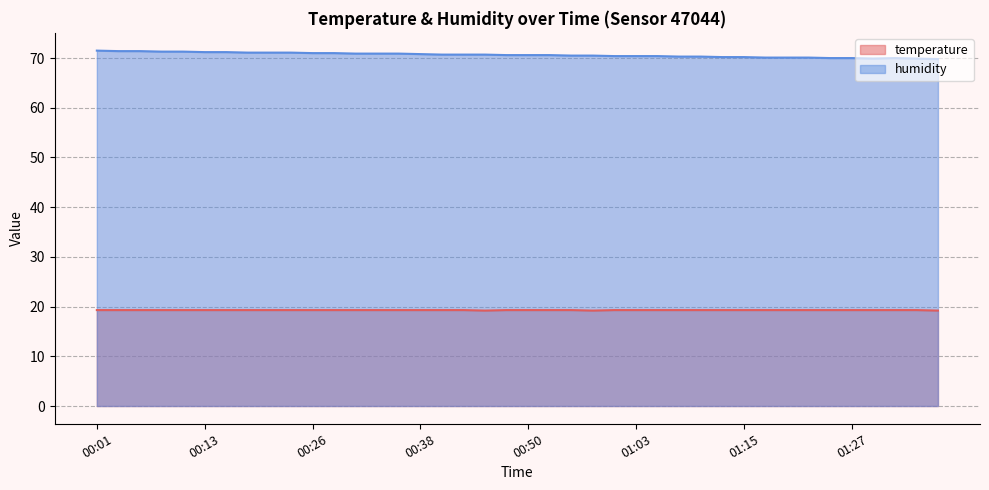

What is the difference between the highest and lowest values at 00:11?

52.0